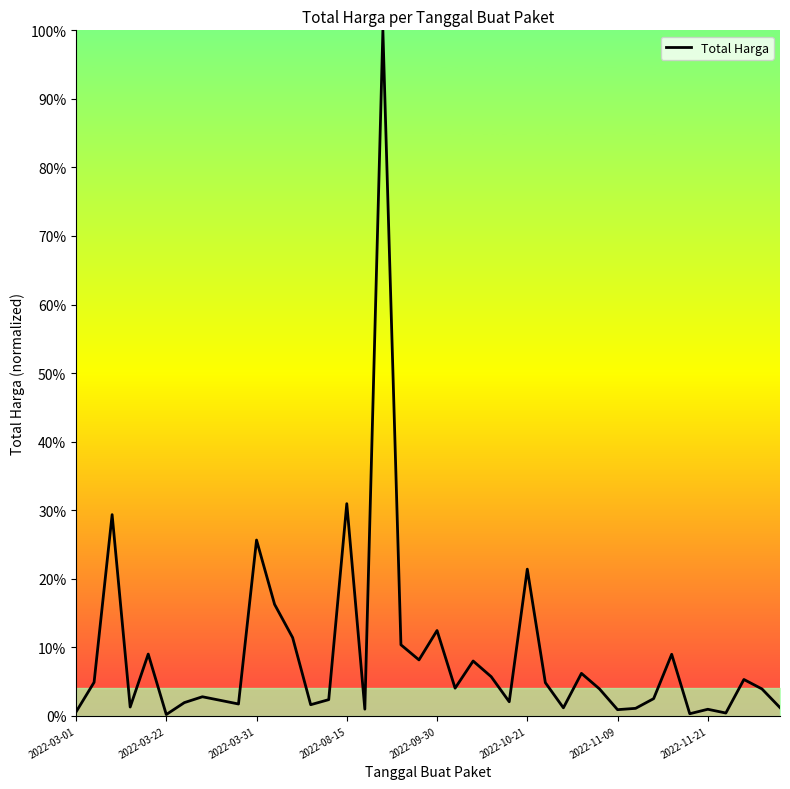

True or false: there are more than 0 points higher than both neighbors.

True